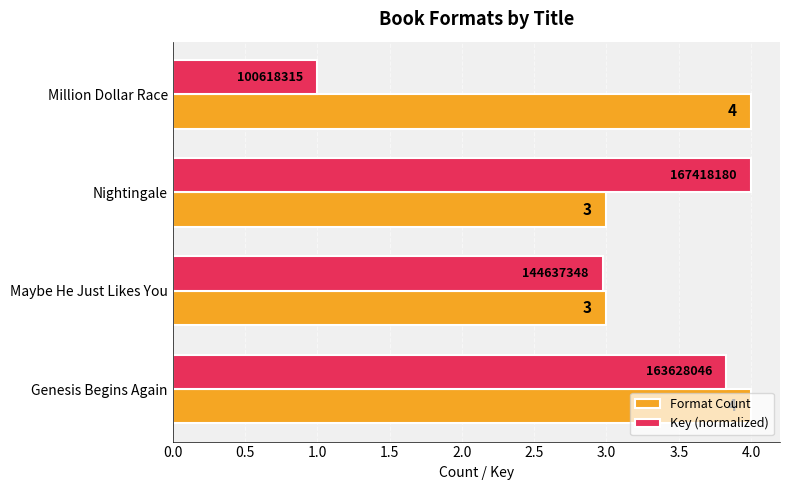

Between Nightingale and Maybe He Just Likes You, which series saw the biggest shift?

Key (normalized)